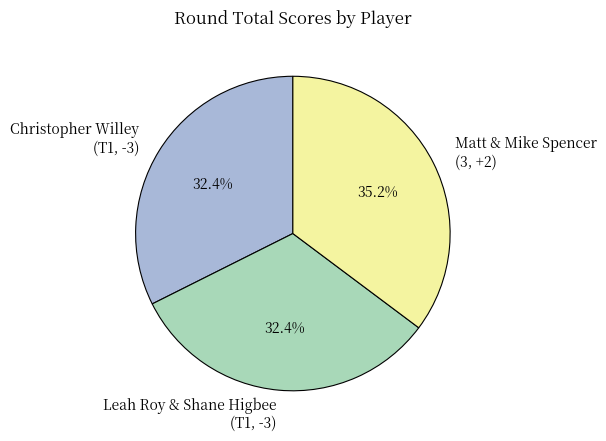

Is there any slice that represents more than half of the pie?

No